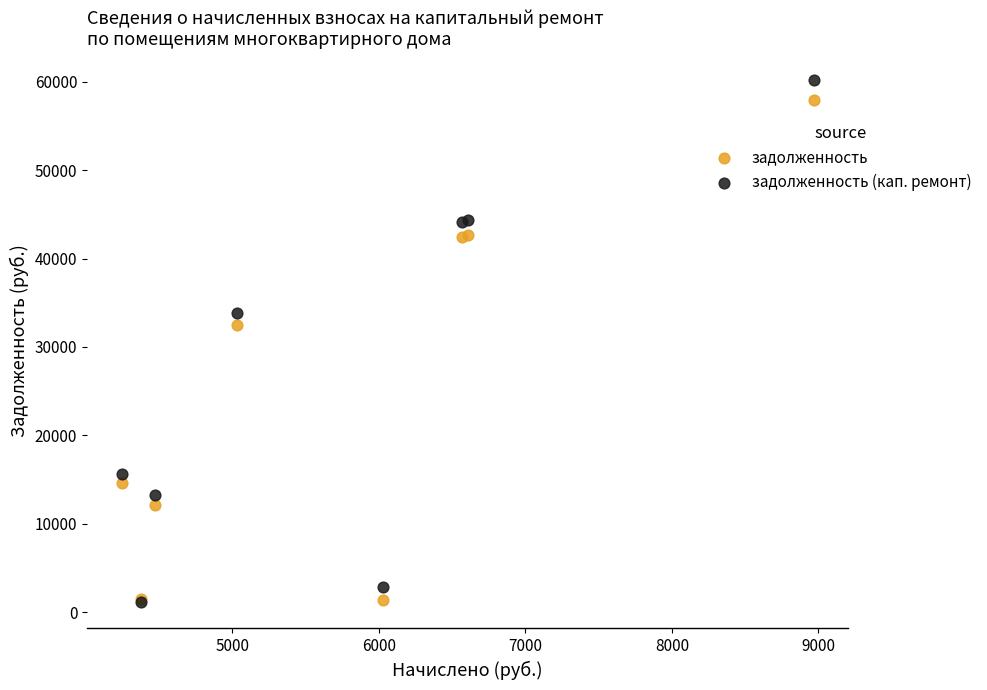

In the задолженность series, what Y value is closest to 29666?

32534.2